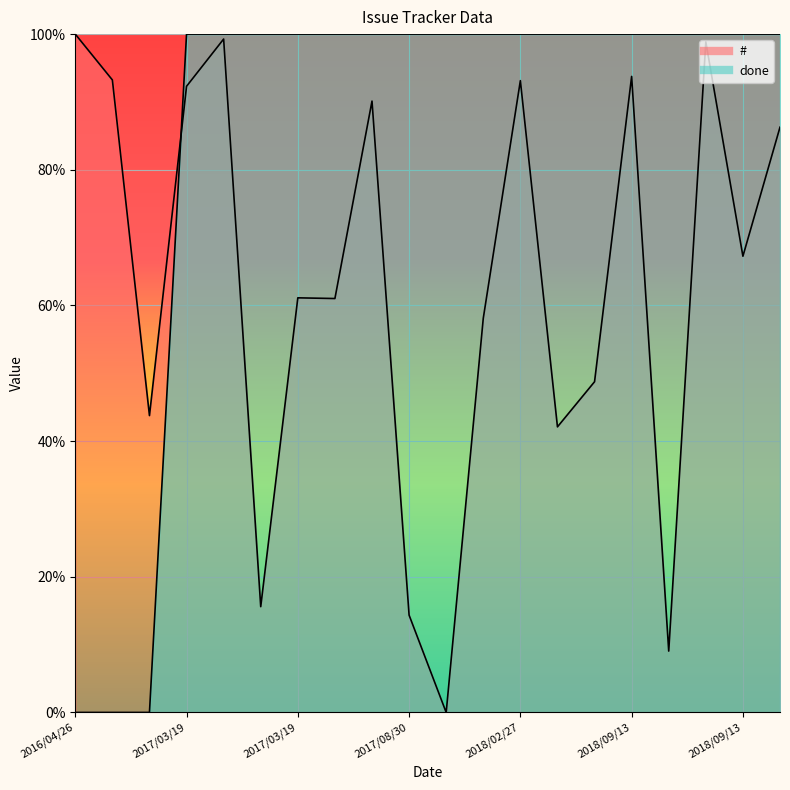

What is the approximate value of done at 2018/02/27?

100.0